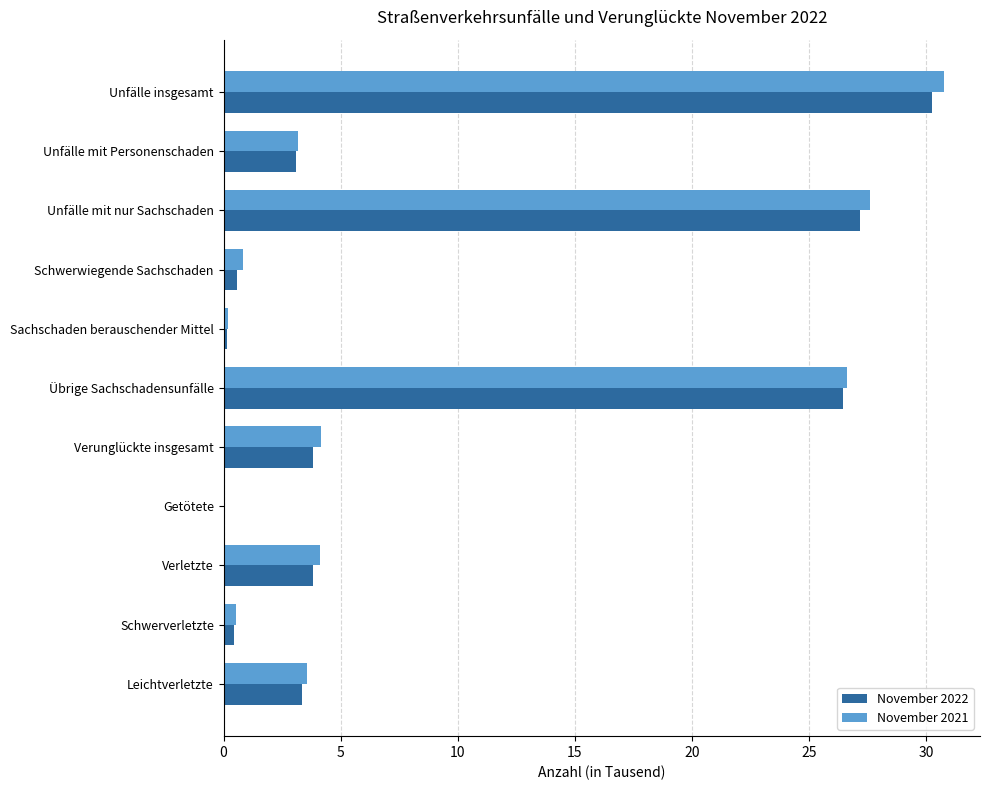

What are all the series names shown in the legend?

November 2022, November 2021